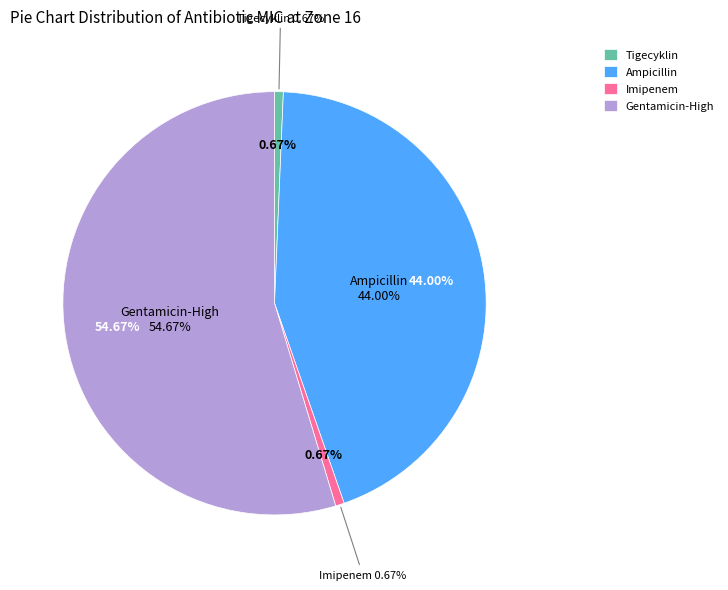

What is the change in value from Tigecyklin to Ampicillin?

+65